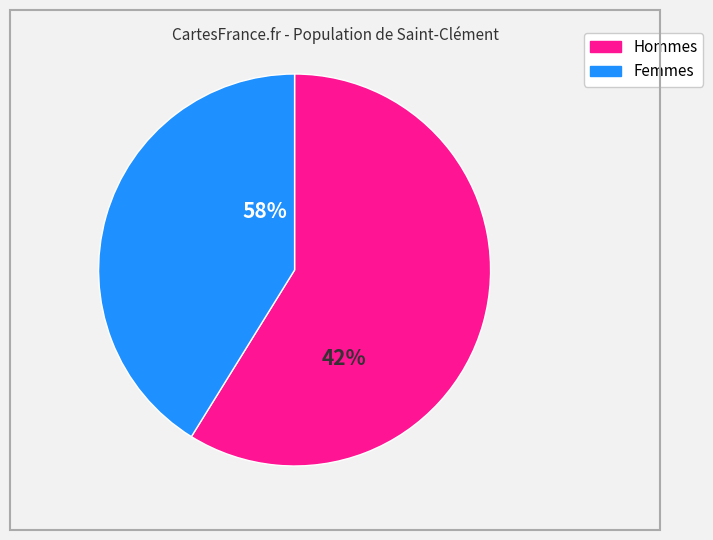

True or false: SDS_P1 accounts for 1% of the total.

False